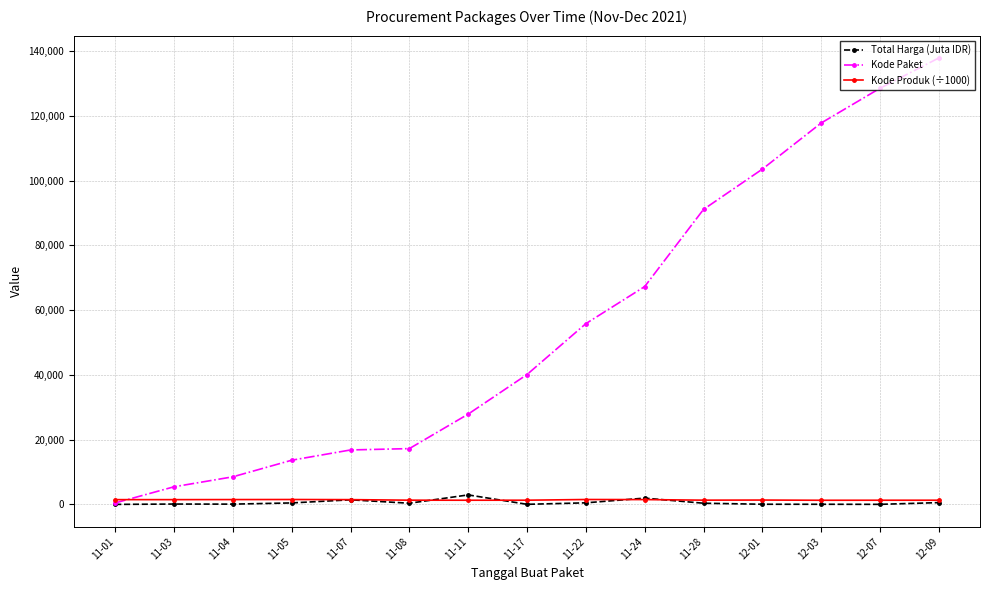

Does the chart display data point markers on the line(s)?

Yes